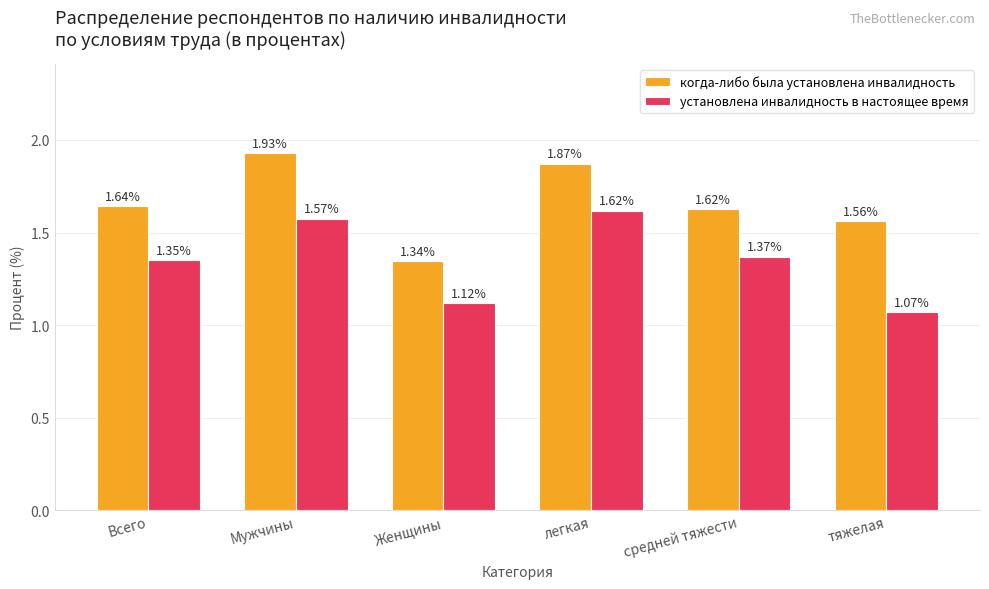

What are all the series names shown in the legend?

когда-либо была установлена инвалидность, установлена инвалидность в настоящее время